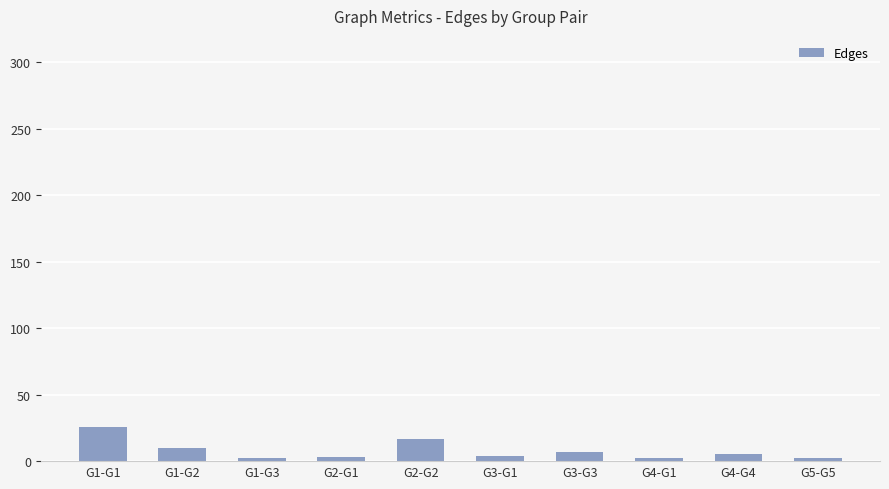

What is the minimum value shown in the chart?

2